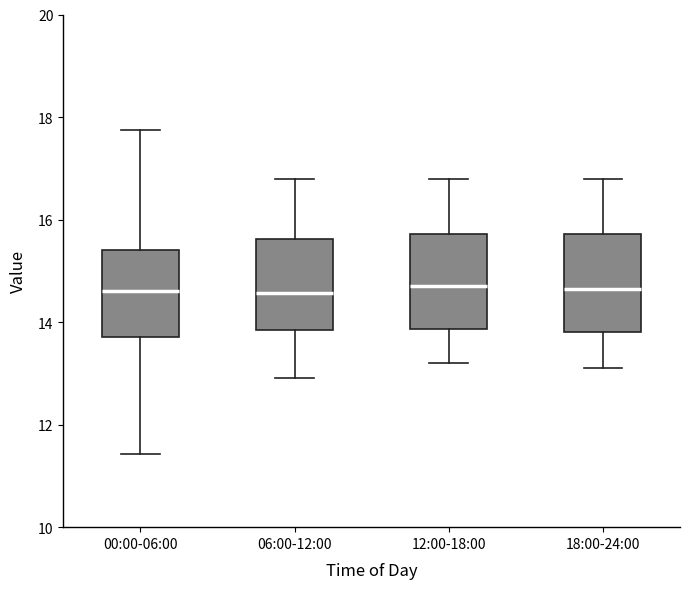

Reading left to right, transcribe this box plot: for each box, give where its median line is, the range the box spans, and where its two whiskers end, as read against the y-axis. The values are not printed on the chart, so give them approximately, as read against the axis.

00:00-06:00: median 14.6, box 13.8 to 15.4, whiskers 11.4 to 17.8
06:00-12:00: median 14.6, box 13.8 to 15.6, whiskers 13.0 to 16.8
12:00-18:00: median 14.8, box 13.8 to 15.8, whiskers 13.2 to 16.8
18:00-24:00: median 14.6, box 13.8 to 15.8, whiskers 13.2 to 16.8